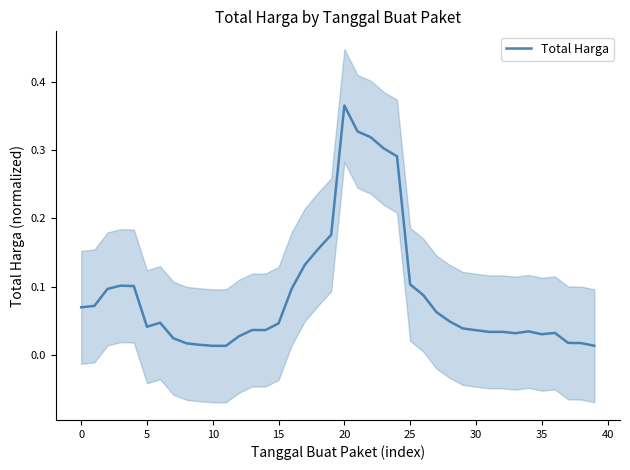

Reading left to right, extract all data points from this chart.

0.1	0.1	0.1	0.1	0.1	0.0	0.0	0.0	0.0	0.0	0.0	0.0	0.0	0.0	0.0	0.0	0.1	0.1	0.2	0.2	0.4	0.3	0.3	0.3	0.3	0.1	0.1	0.1	0.0	0.0	0.0	0.0	0.0	0.0	0.0	0.0	0.0	0.0	0.0	0.0